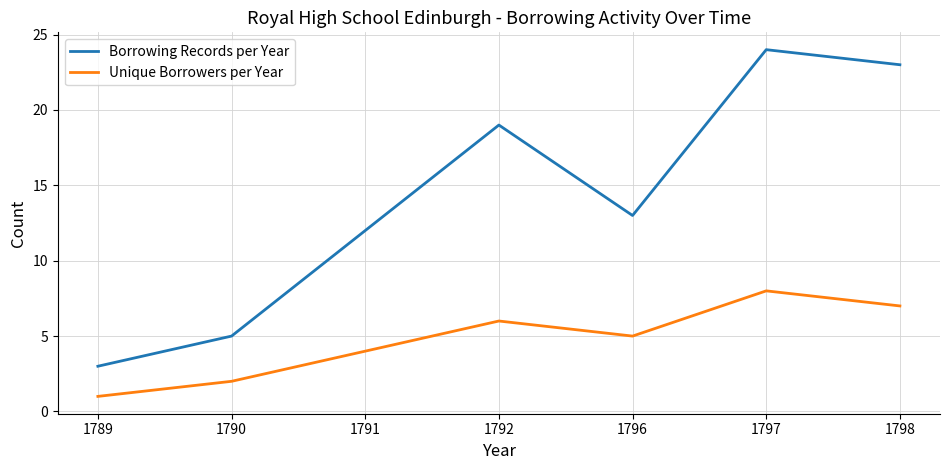

What is the average value of the Unique Borrowers per Year series?

5